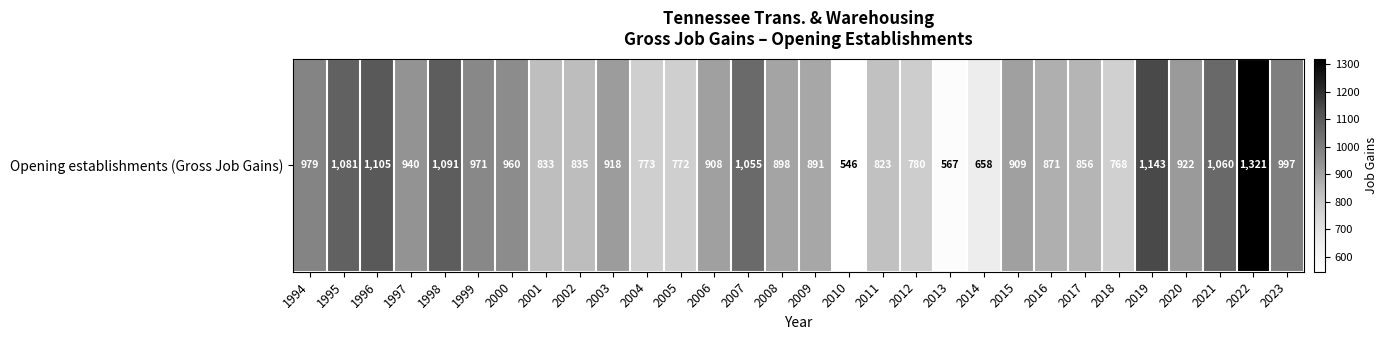

Reading left to right, transcribe all the data shown in this chart.

1994=979	1995=1081	1996=1105	1997=940	1998=1091	1999=971	2000=960	2001=833	2002=835	2003=918	2004=773	2005=772	2006=908	2007=1055	2008=898	2009=891	2010=546	2011=823	2012=780	2013=567	2014=658	2015=909	2016=871	2017=856	2018=768	2019=1143	2020=922	2021=1060	2022=1321	2023=997